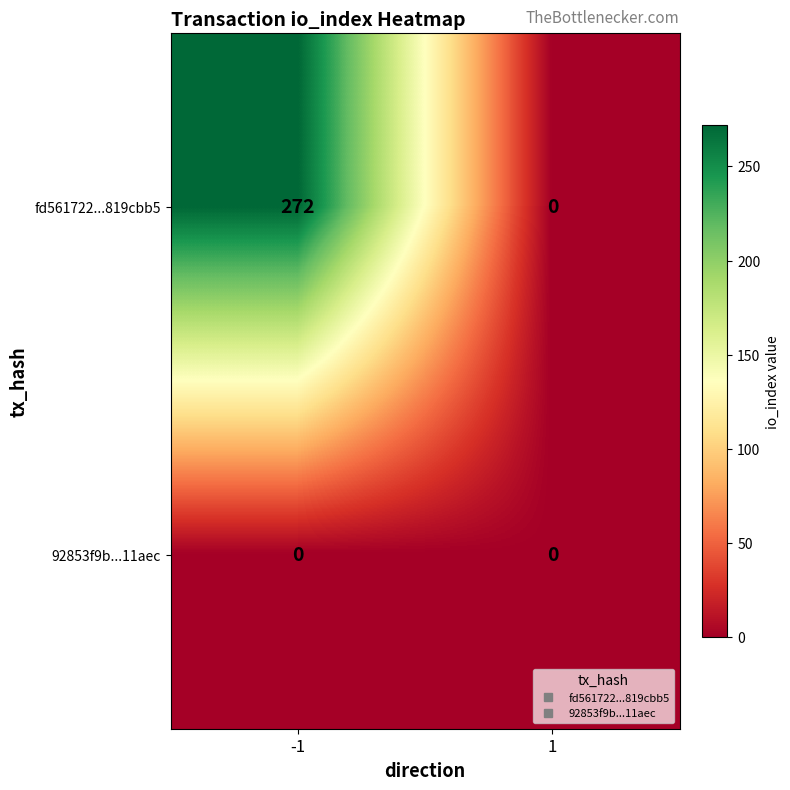

Reading right to left, list all the values displayed in this chart.

fd561722...819cbb5: 0	272
92853f9b...11aec: 0	0